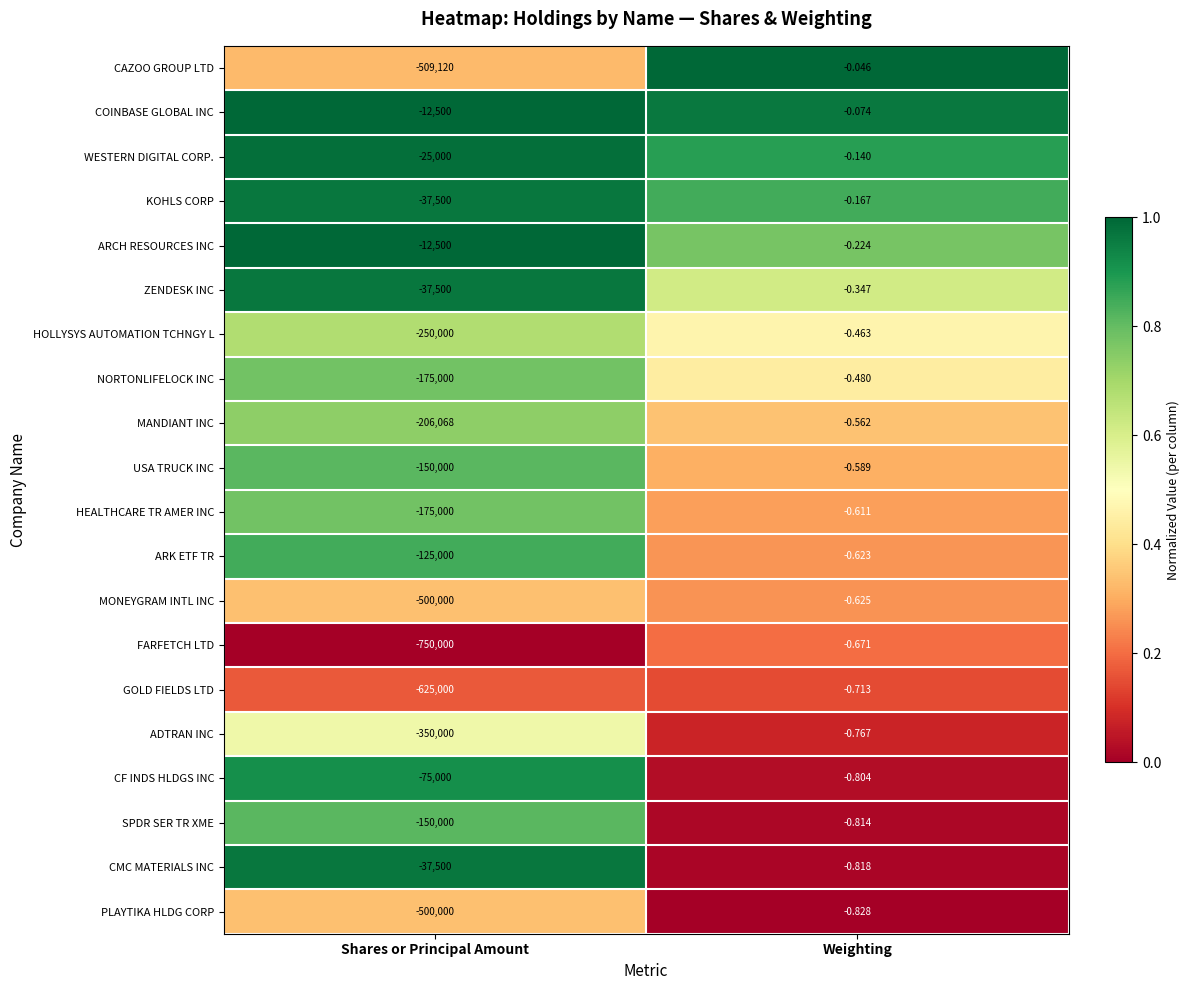

At which category is the sum across all series the highest?

Weighting